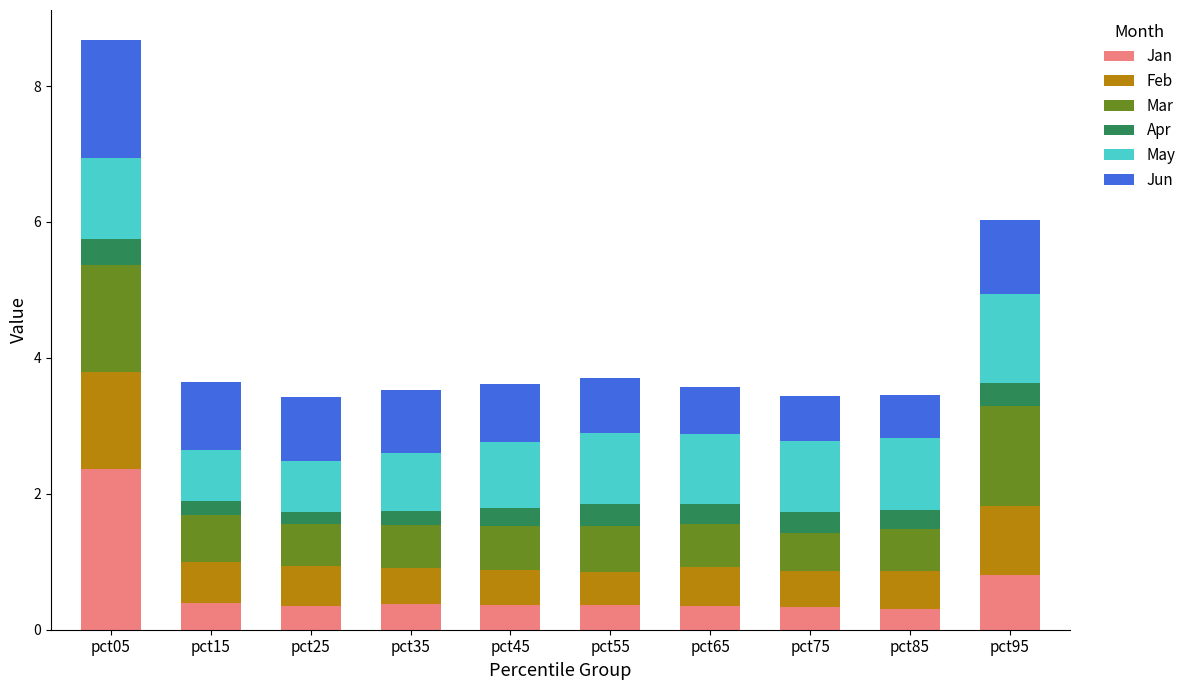

What is the sum of all Jan values?

6.0